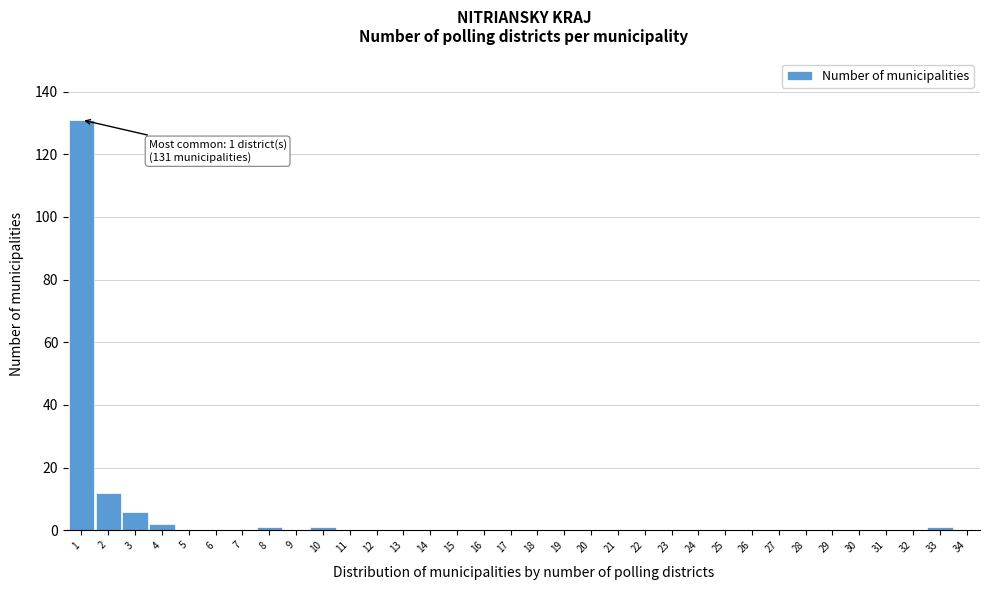

What is the maximum value shown in the chart?

131